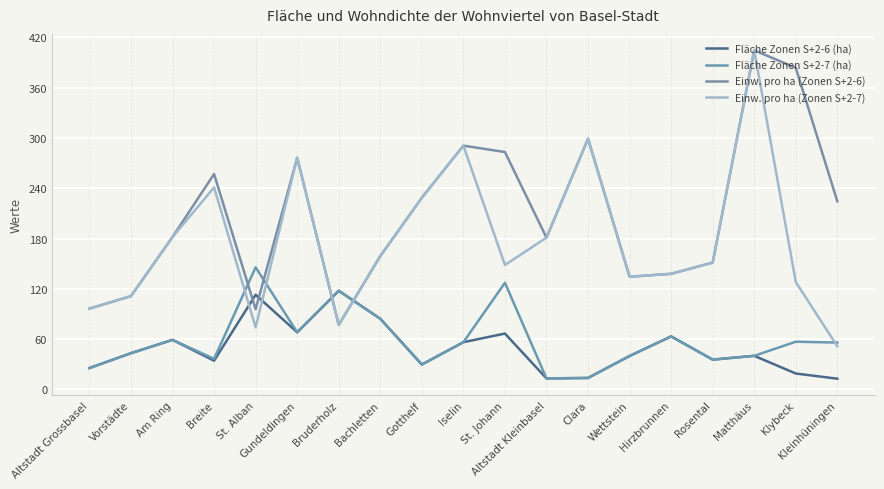

Does the chart have visible grid lines?

Yes